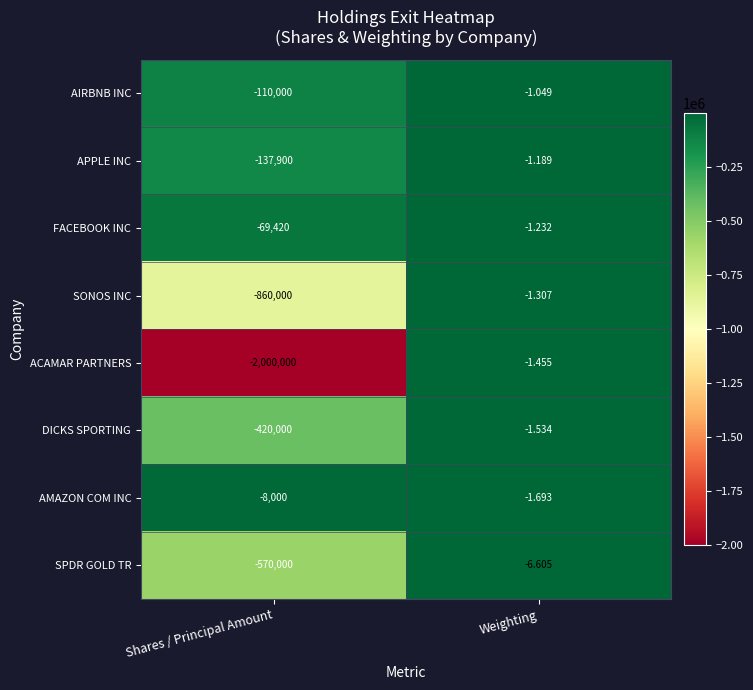

At Weighting, list the series in order from smallest to largest.

SPDR GOLD TR, AMAZON COM INC, DICKS SPORTING, ACAMAR PARTNERS, SONOS INC, FACEBOOK INC, APPLE INC, AIRBNB INC